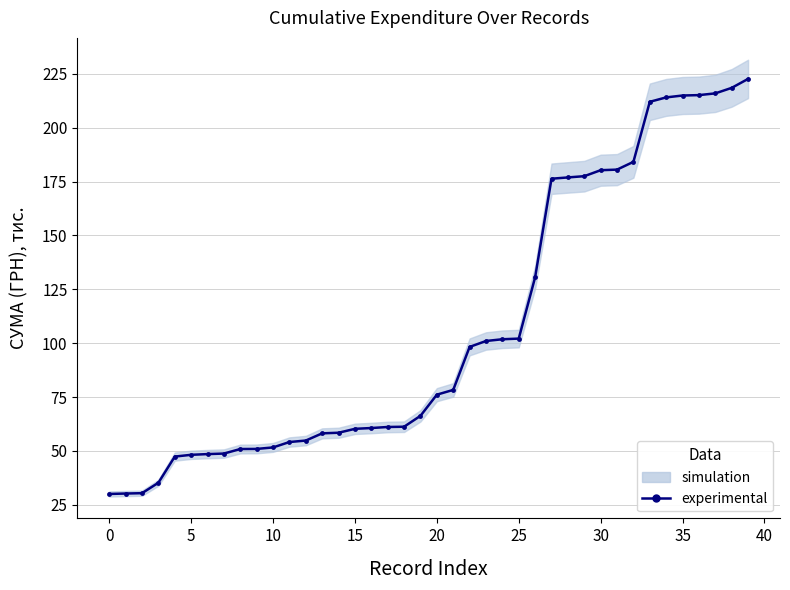

What is the approximate value at 26?

130.6